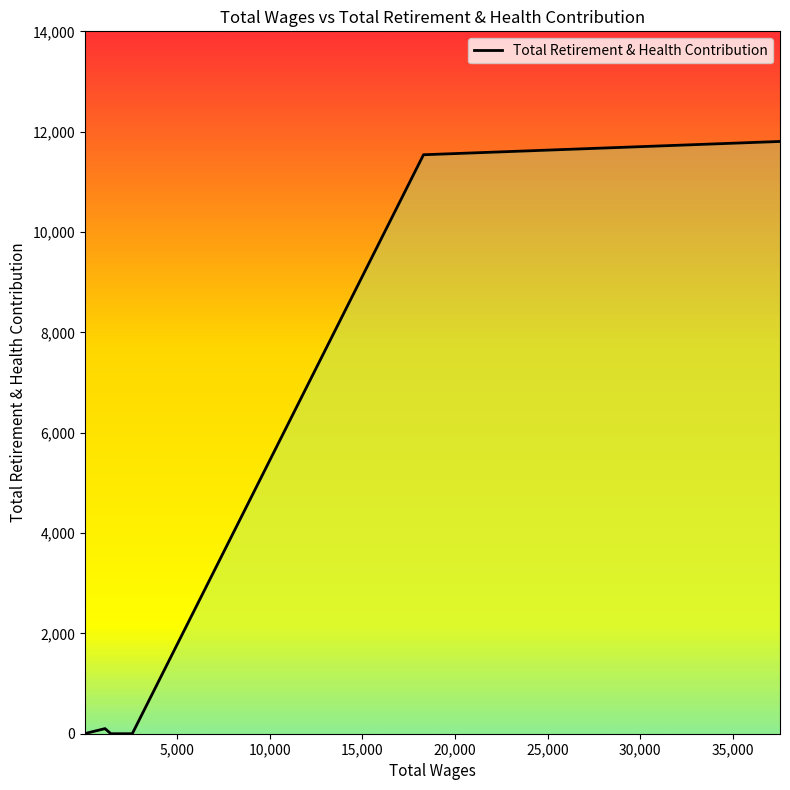

How many data points are above 0?

4